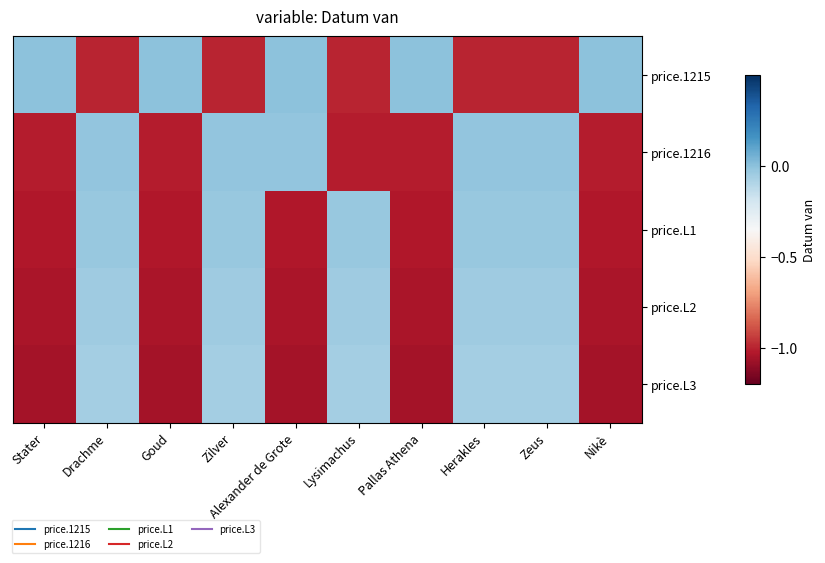

At which category is the sum across all series the highest?

Drachme